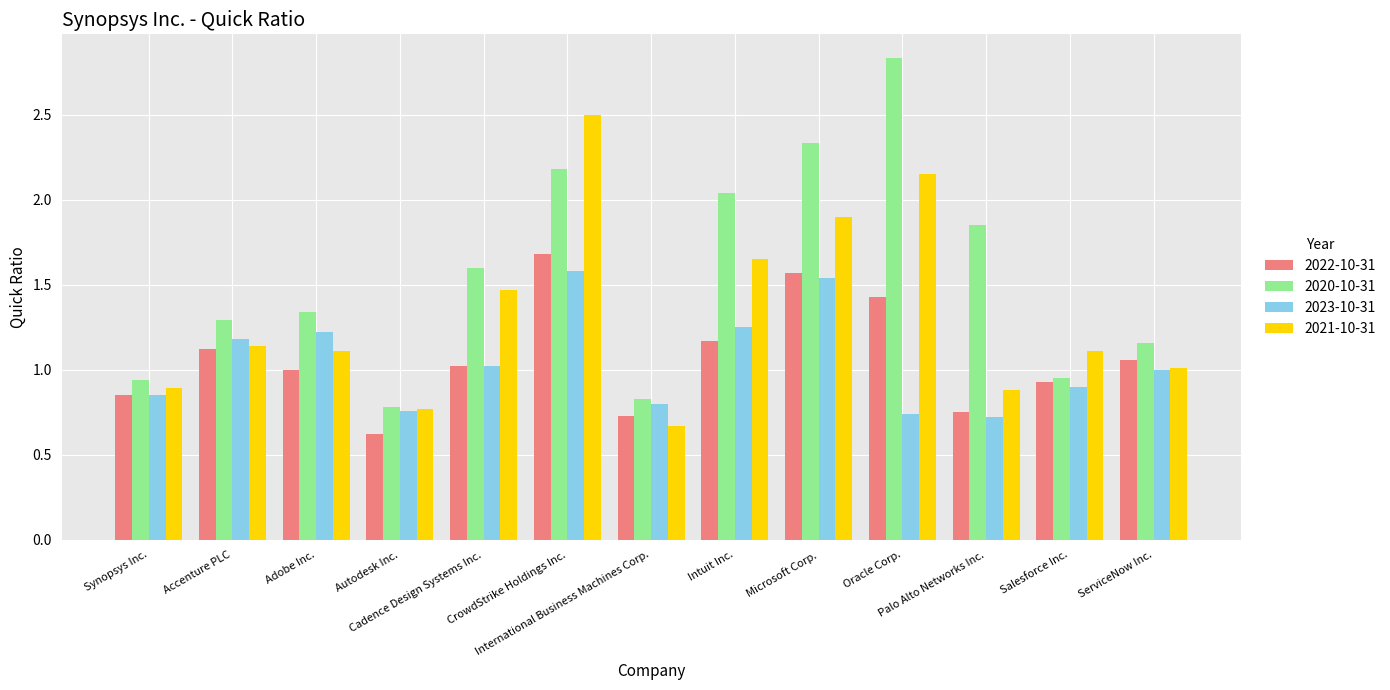

What is the sum of all 2023-10-31 values?

13.6